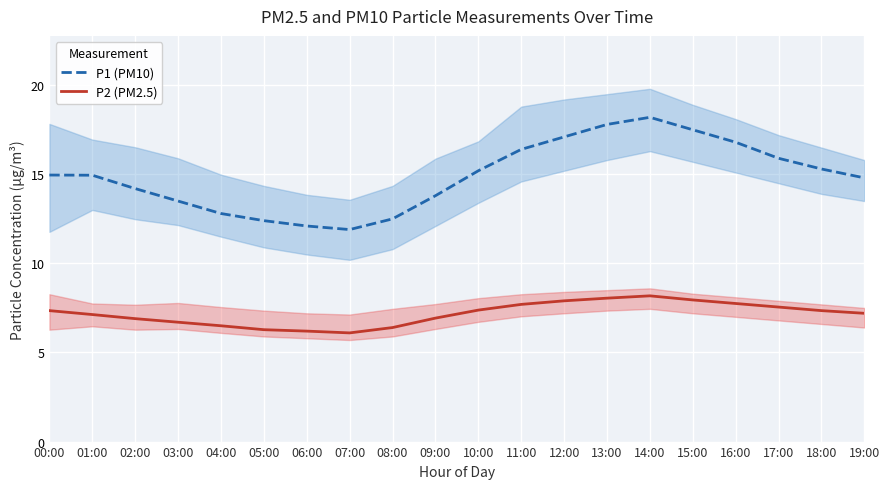

True or false: P2 (PM2.5) and P1 (PM10) intersect in this chart.

False